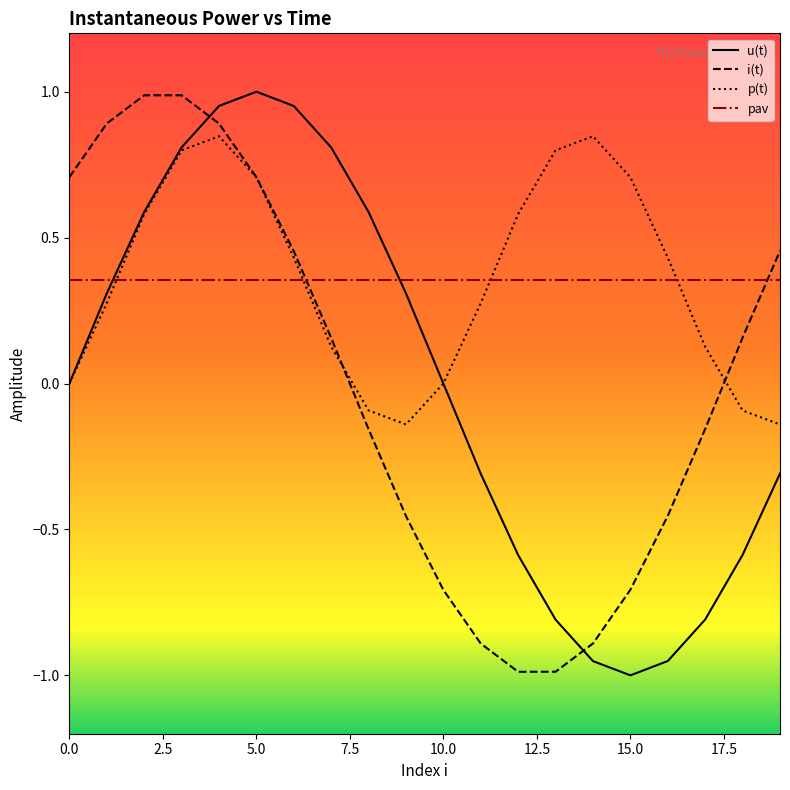

Reading left to right, list all the values displayed in this chart.

u(t): 0=0.0	1=0.3	2=0.6	3=0.8	4=1.0	5=1.0	6=1.0	7=0.8	8=0.6	9=0.3	10=-0.0	11=-0.3	12=-0.6	13=-0.8	14=-1.0	15=-1.0	16=-1.0	17=-0.8	18=-0.6	19=-0.3
i(t): 0=0.7	1=0.9	2=1.0	3=1.0	4=0.9	5=0.7	6=0.5	7=0.2	8=-0.2	9=-0.5	10=-0.7	11=-0.9	12=-1.0	13=-1.0	14=-0.9	15=-0.7	16=-0.5	17=-0.2	18=0.2	19=0.5
p(t): 0=0.0	1=0.3	2=0.6	3=0.8	4=0.8	5=0.7	6=0.4	7=0.1	8=-0.1	9=-0.1	10=0.0	11=0.3	12=0.6	13=0.8	14=0.8	15=0.7	16=0.4	17=0.1	18=-0.1	19=-0.1